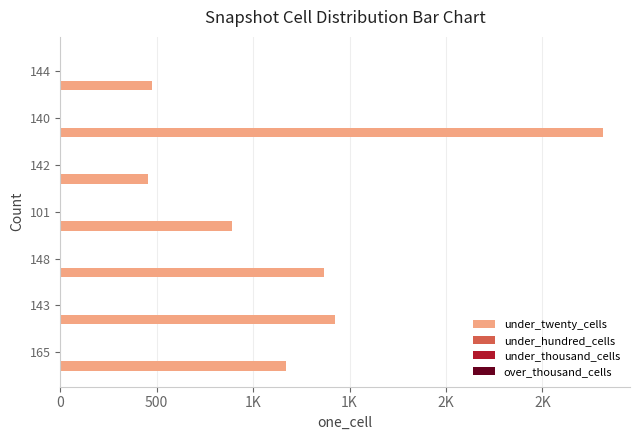

Which series has the largest range (max minus min)?

under_twenty_cells